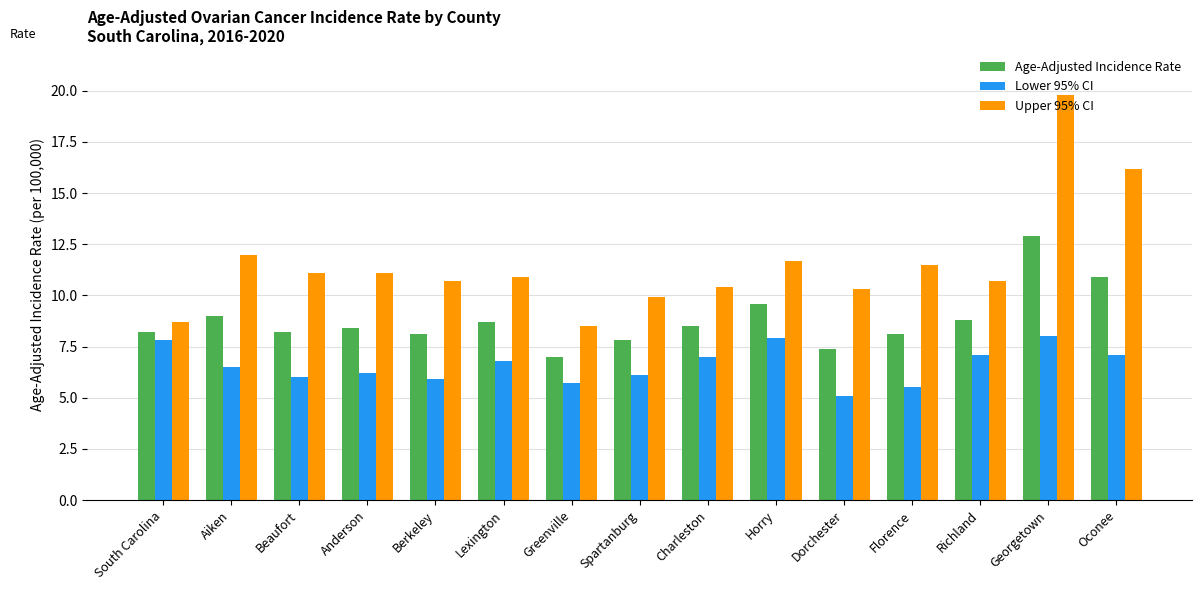

At which label does Age-Adjusted Incidence Rate reach its minimum?

Greenville